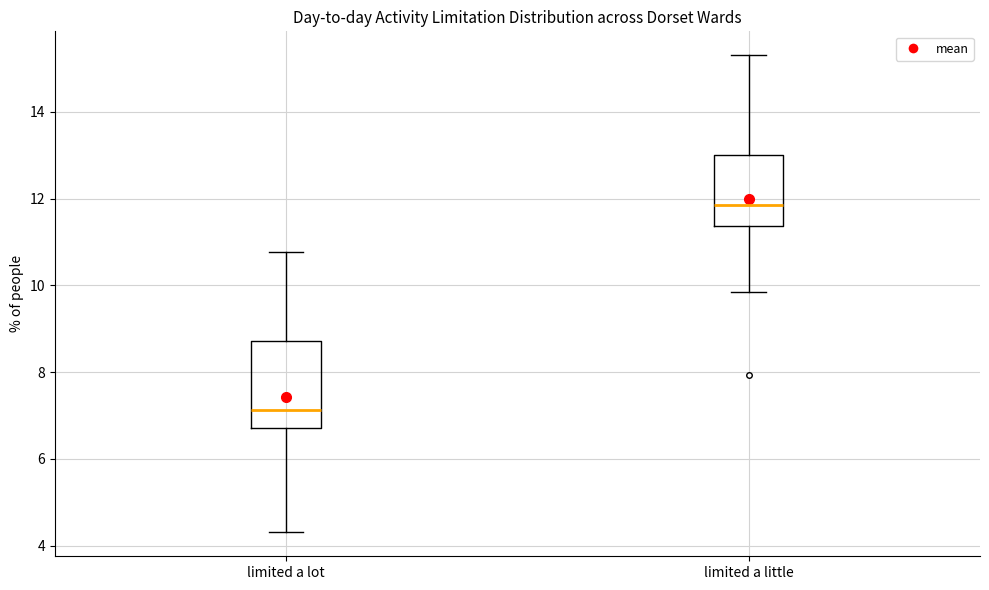

Reading left to right, transcribe this box plot: for each box, give where its median line is, the range the box spans, and where its two whiskers end, as read against the y-axis. The values are not printed on the chart, so give them approximately, as read against the axis.

limited a lot: median 7.2, box 6.8 to 8.8, whiskers 4.4 to 10.8
limited a little: median 11.8, box 11.4 to 13.0, whiskers 9.8 to 15.4